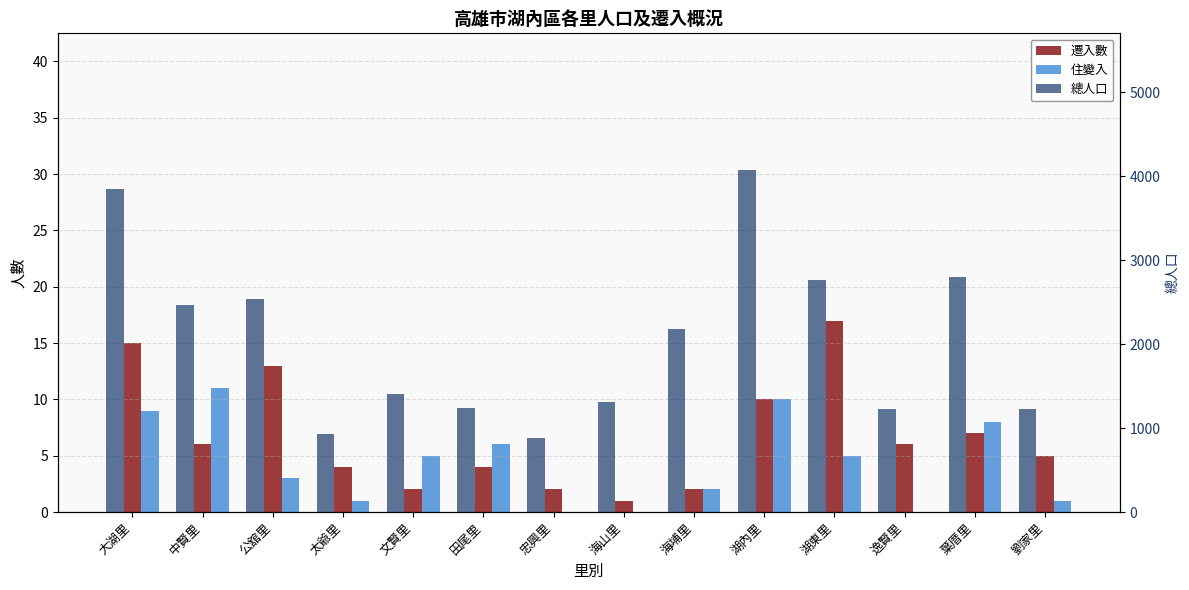

What is the difference between the second highest and minimum values in the 住變入 series?

10